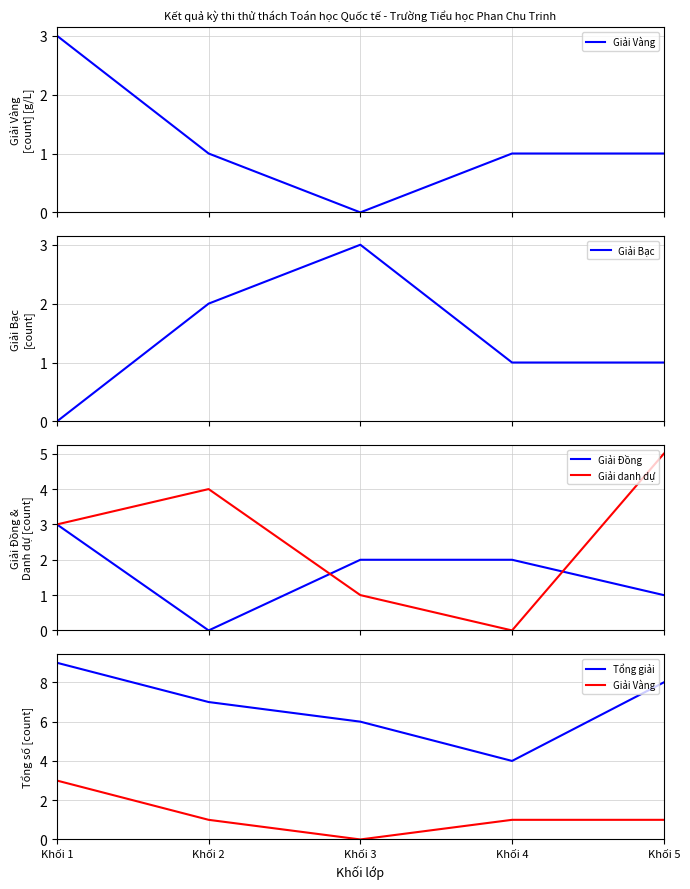

Rank the series at Khối 3 from highest to lowest value.

Tổng giải, Giải Bạc, Giải Đồng, Giải danh dự, Giải Vàng